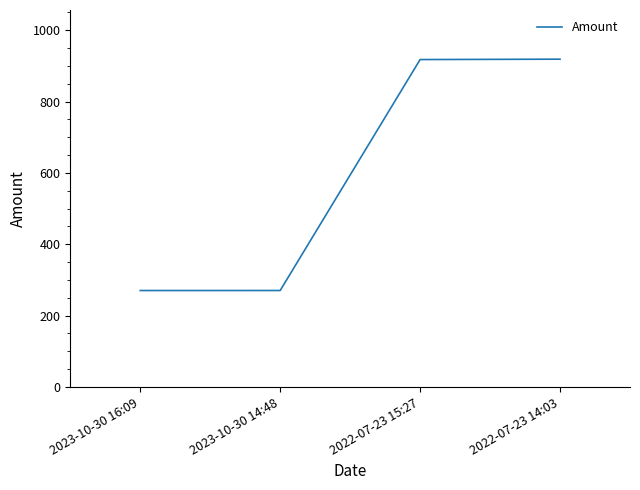

True or false: there are more than 1 points higher than both neighbors.

False